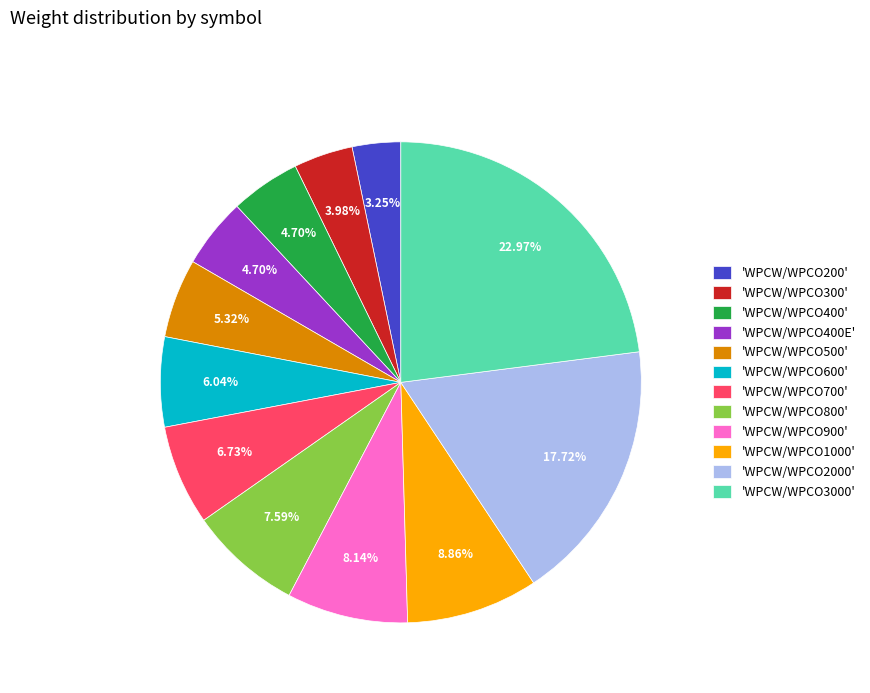

Does 'WPCW/WPCO500' represent more than half of the total?

No